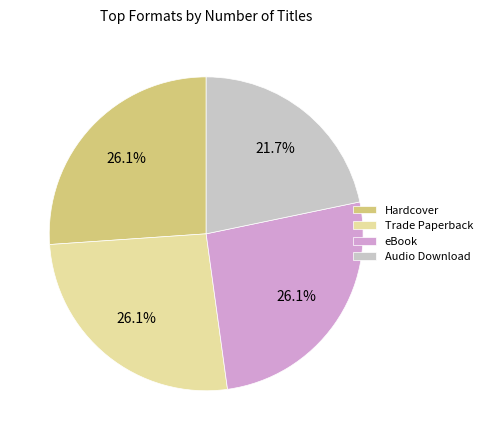

How many slices are in this pie chart?

4